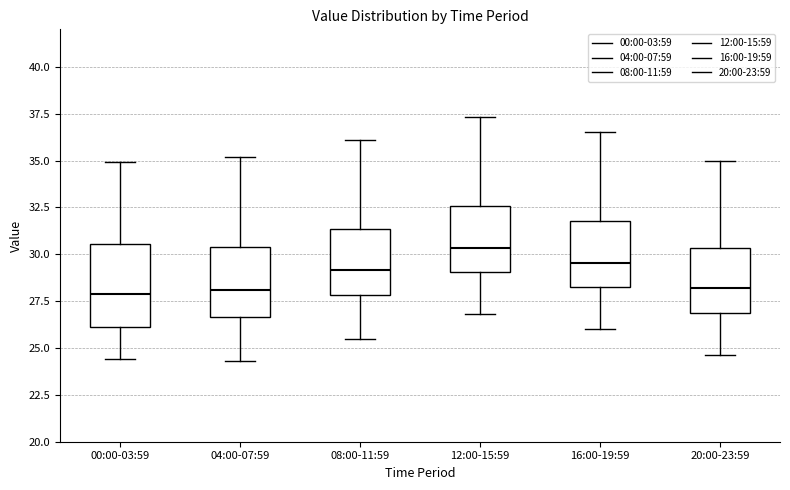

Comparing the boxes themselves (not the whiskers), which one is the tallest?

00:00-03:59